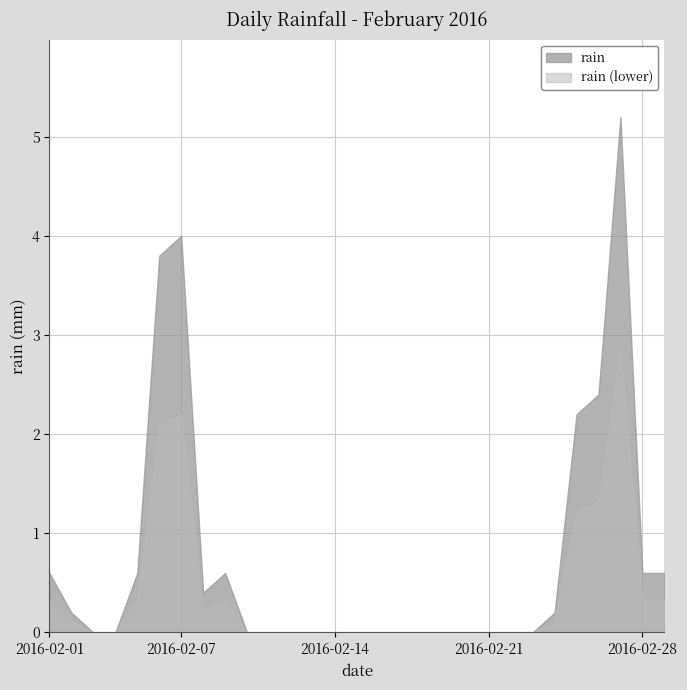

Where is the first local maximum?

2016-02-07